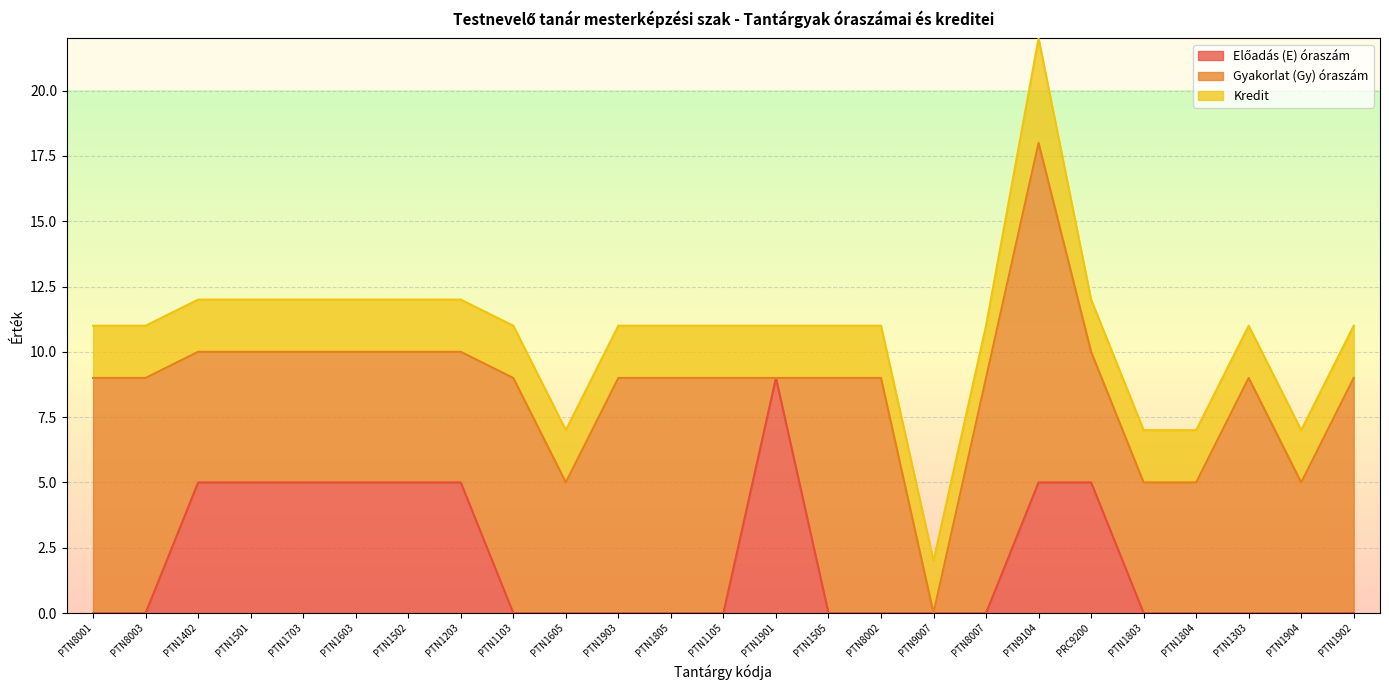

Which series changed the most between PTN8003 and PTN1402?

Előadás (E) óraszám